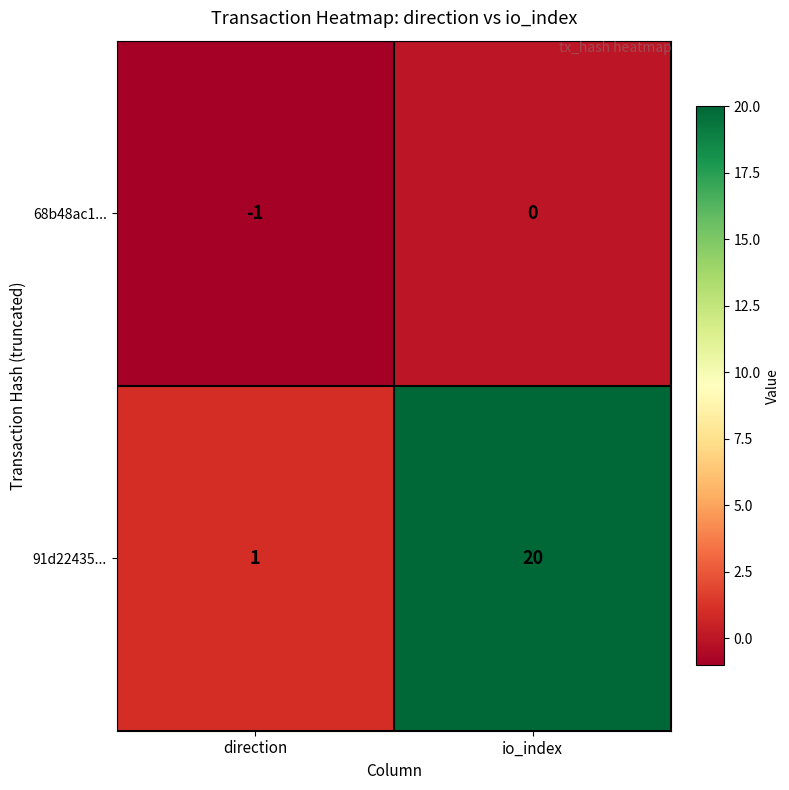

Rank the series at direction from lowest to highest value.

68b48ac1..., 91d22435...